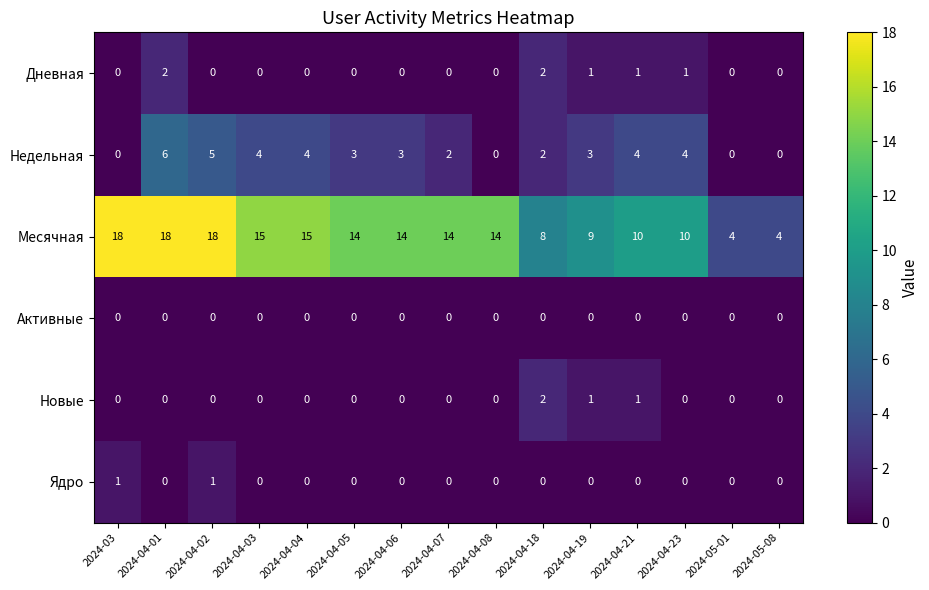

What is the sum of the Месячная values at 2024-04-08 and 2024-04-02?

32